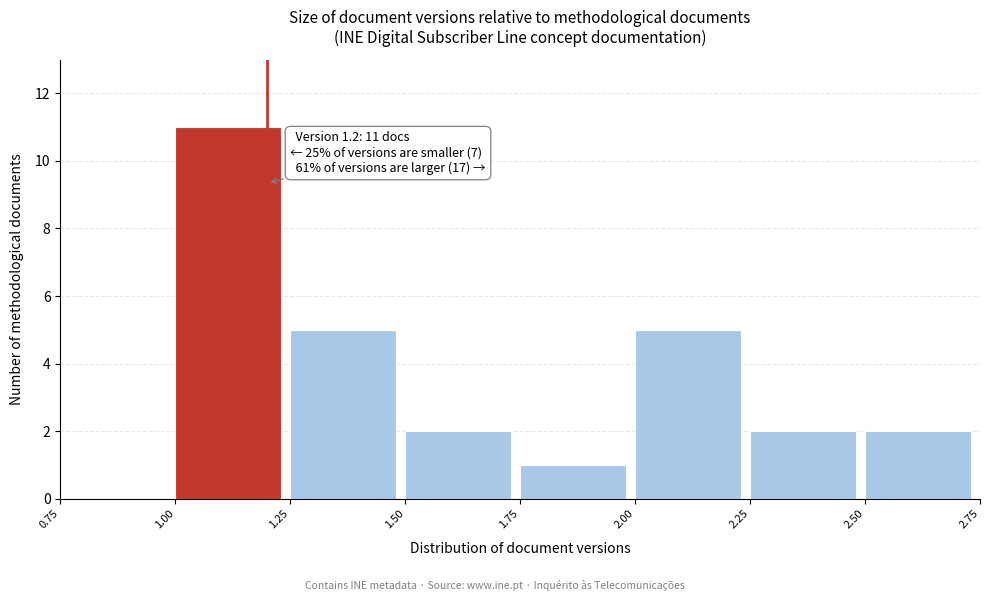

Which range on the x-axis has the tallest bar?

1.00 to 1.25